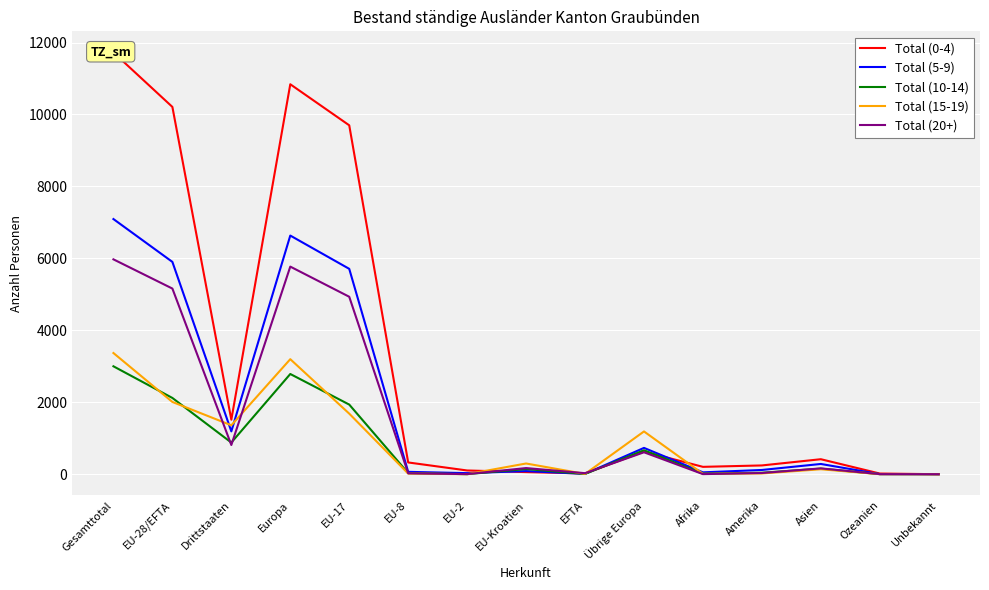

After their last crossing, which series has the higher values: Total (5-9) or Total (0-4)?

Total (5-9)